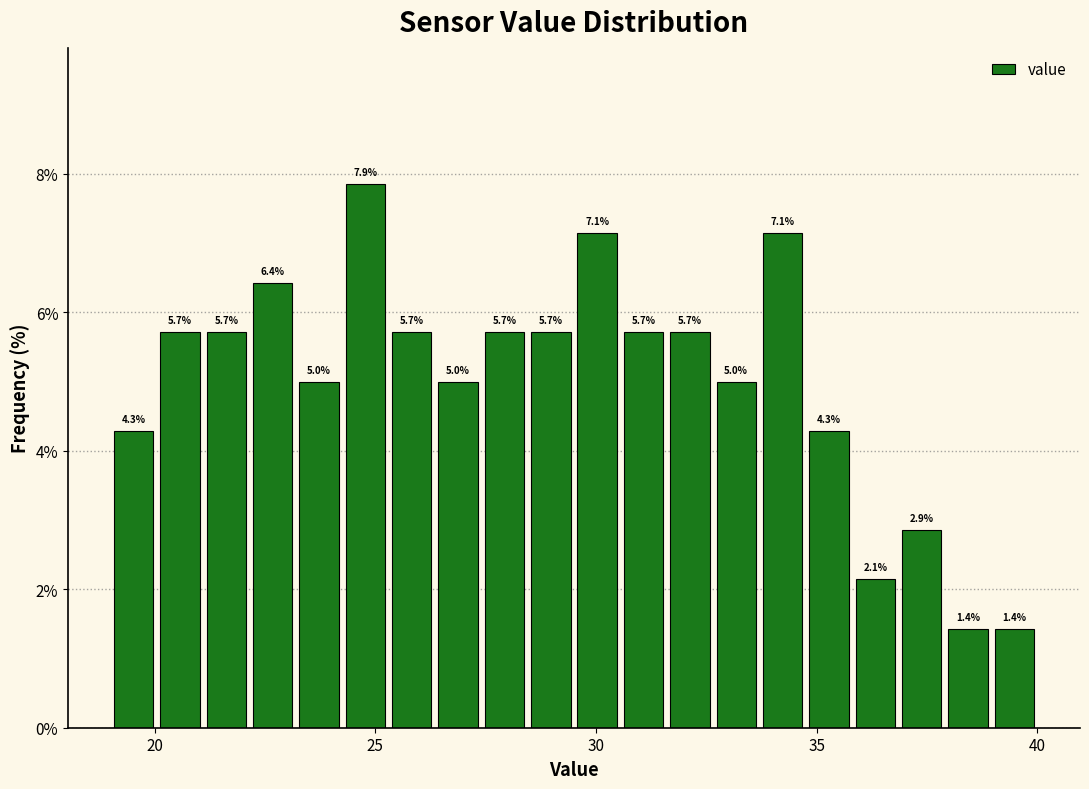

Read against the x-axis, roughly where is the centre of the tallest bar?

25.0